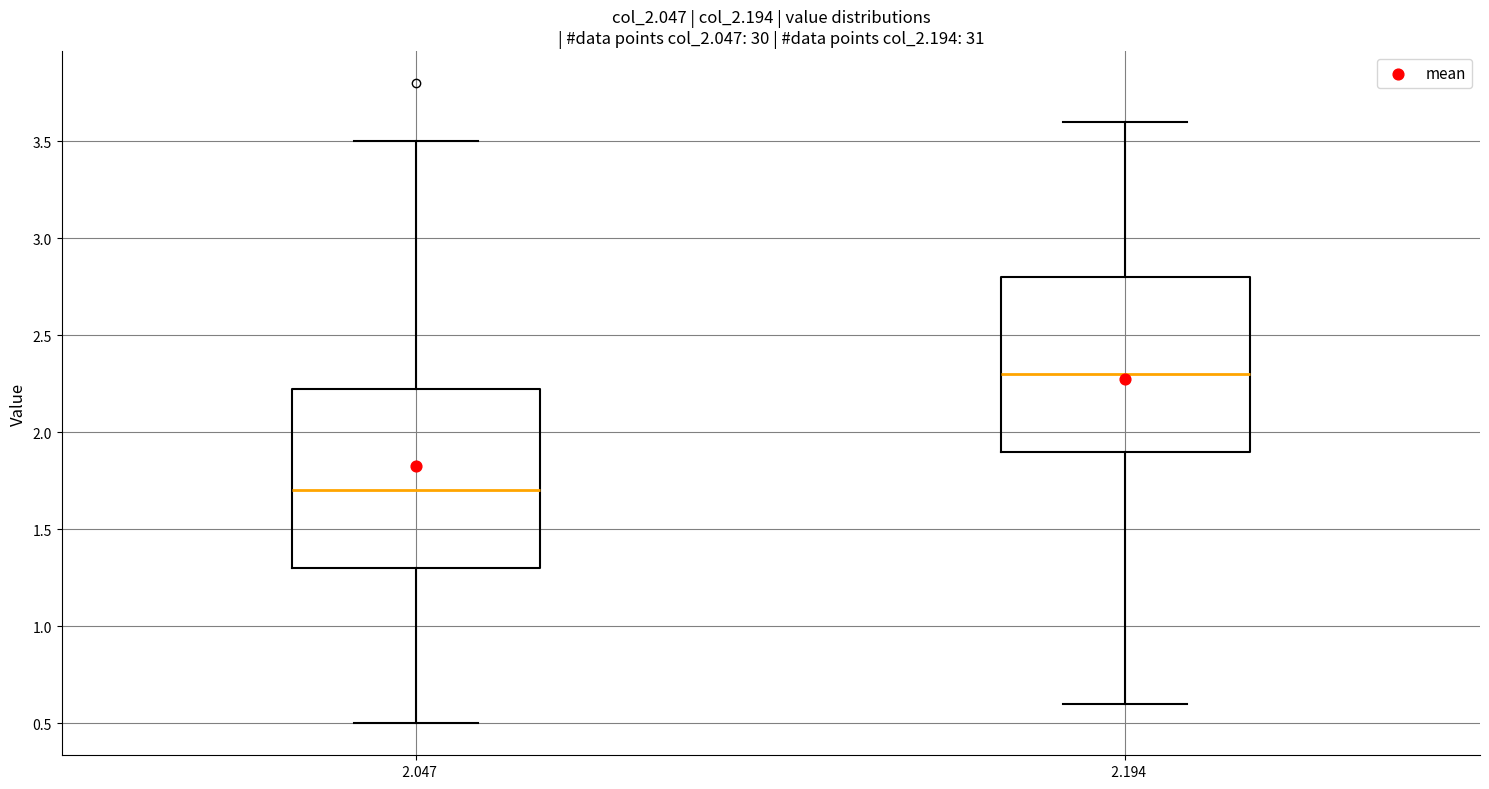

Where is the upper edge of the box at x = 2.047 on the y-axis? The values are not printed on the chart, so give them approximately, as read against the axis.

2.25